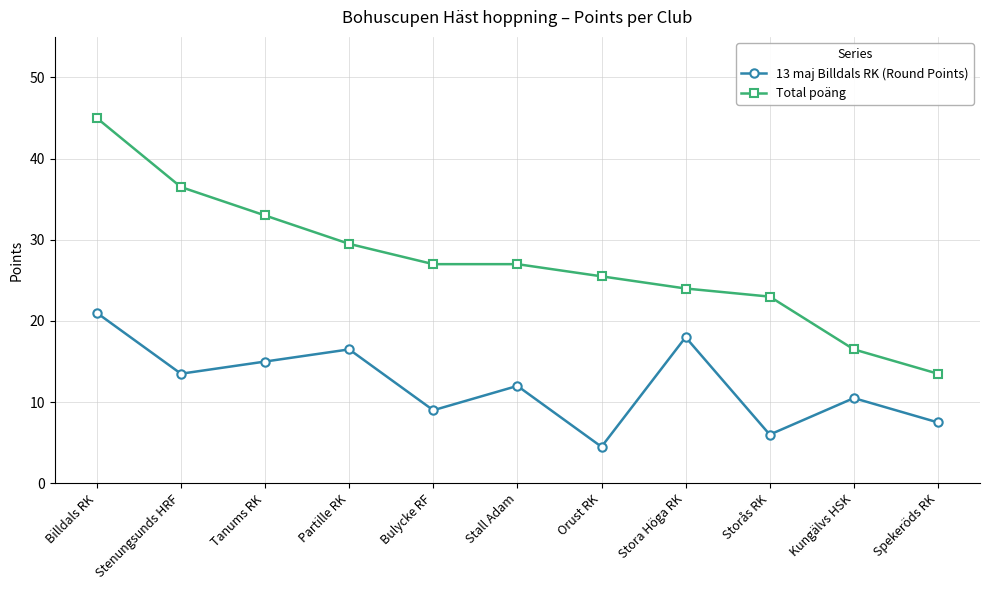

The value of 13 maj Billdals RK (Round Points) at Billdals RK is 21.0. True or false?

True